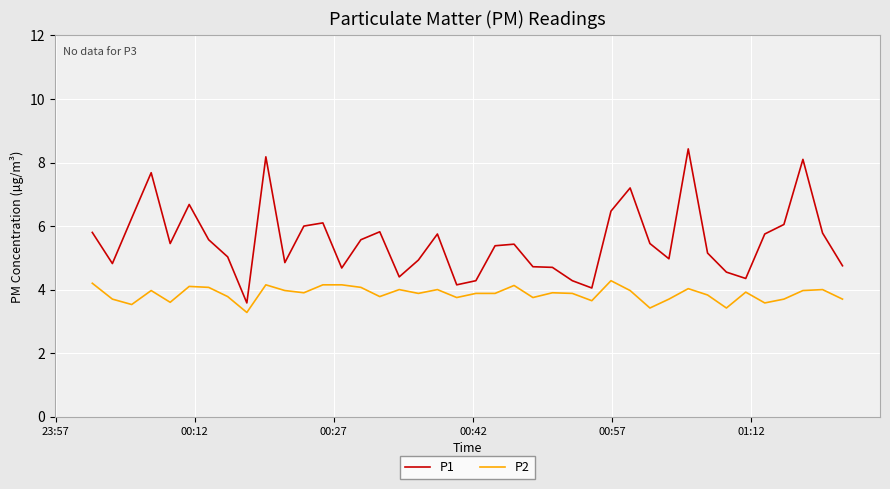

Which series has the largest total across all categories?

P1